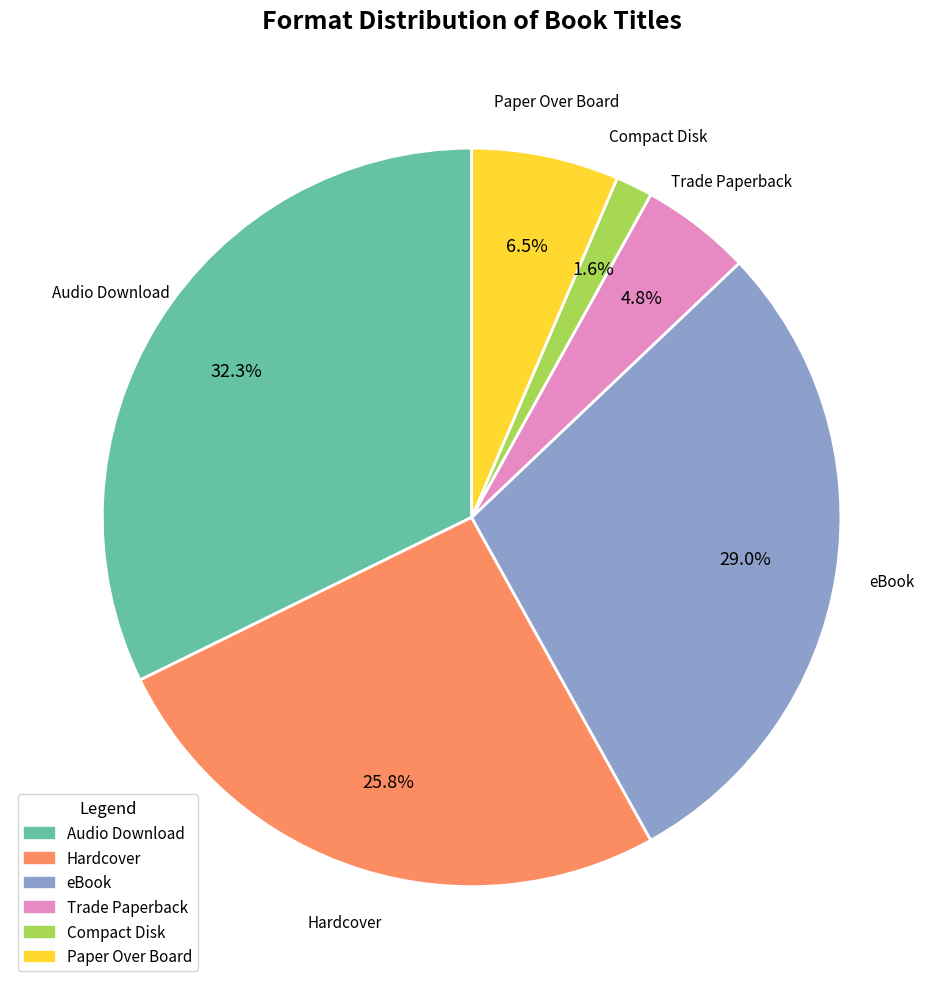

Is Hardcover the majority of the pie?

No